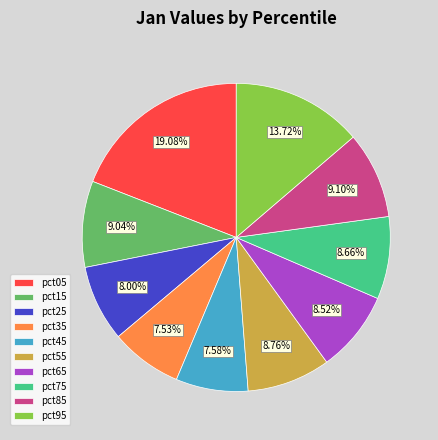

Which category has the biggest portion of the pie?

pct05